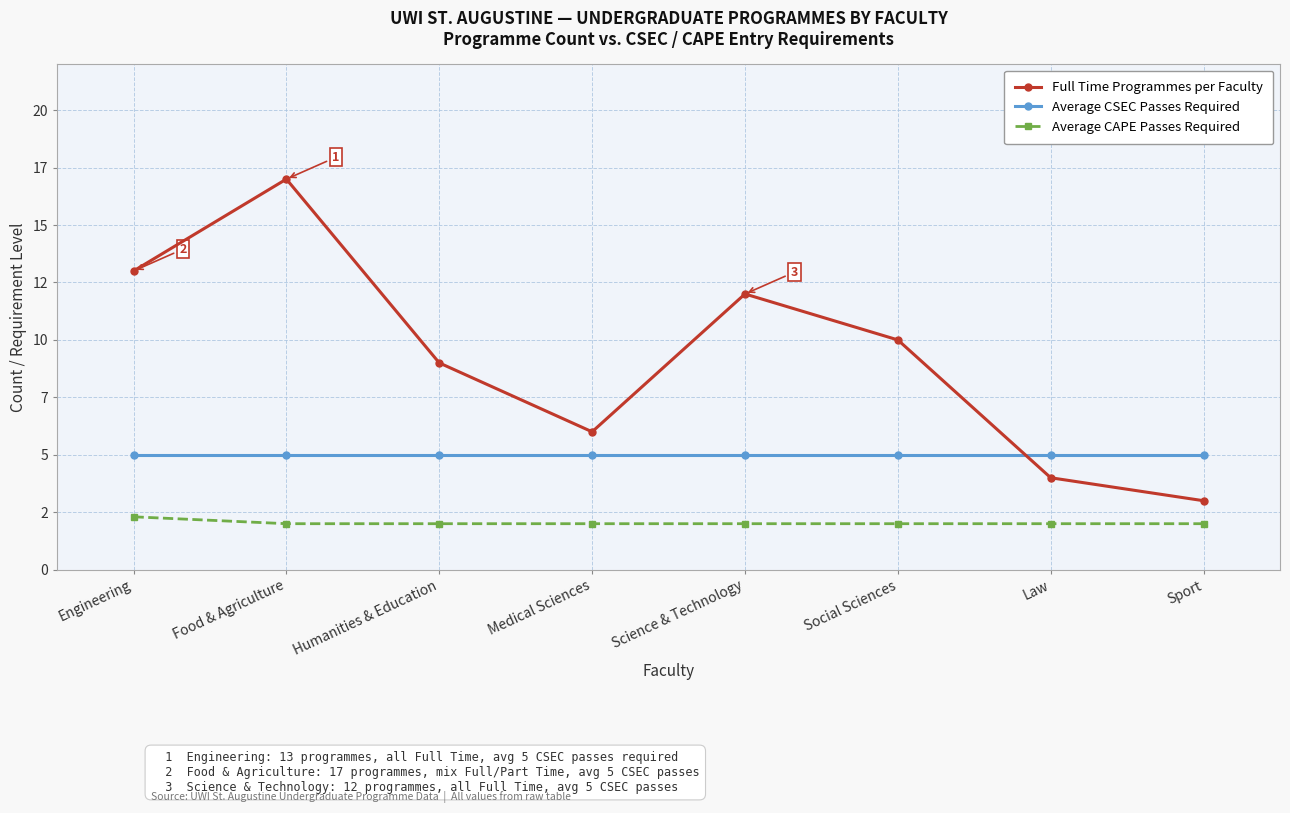

What is the lowest value of the Average CSEC Passes Required series?

5.0